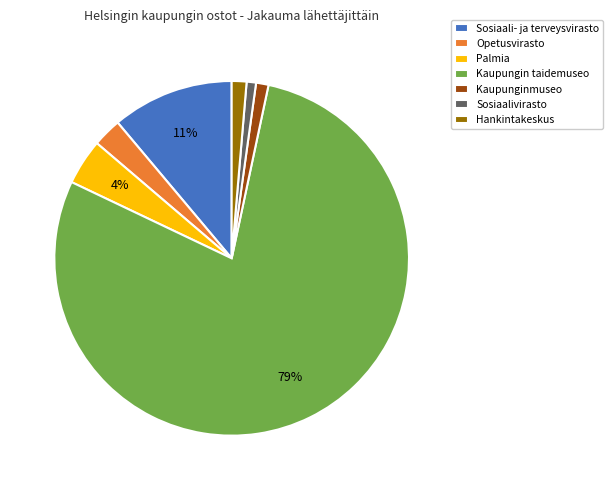

Between Sosiaali- ja terveysvirasto and Hankintakeskus, which is larger?

Sosiaali- ja terveysvirasto